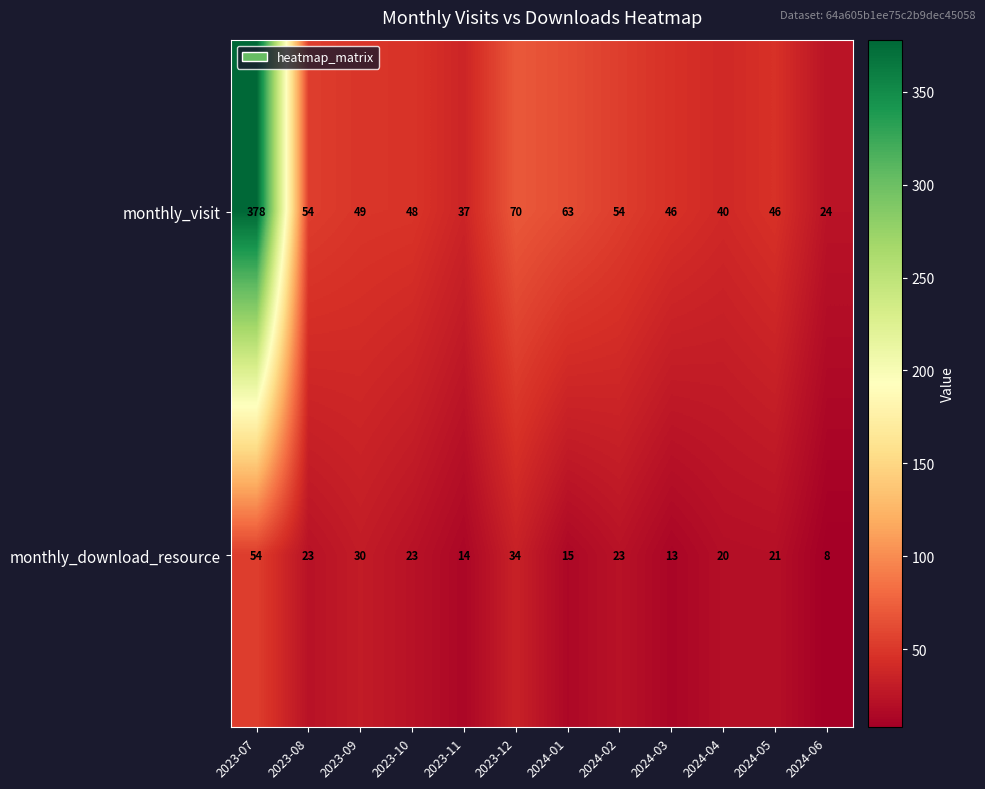

At which label does monthly_visit first exceed 49?

2023-07